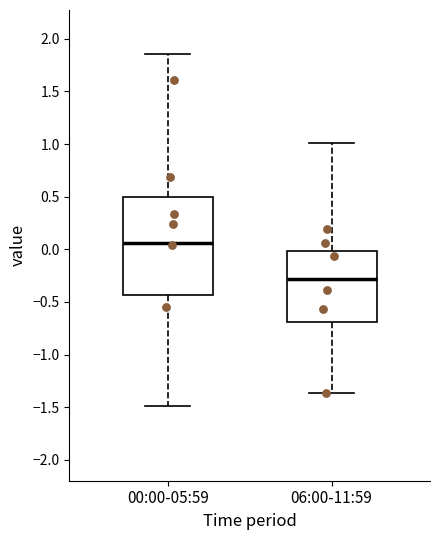

Reading left to right, read every box against the y-axis: the position of its median line, the range the box covers, and the ends of its whiskers. The values are not printed on the chart, so give them approximately, as read against the axis.

00:00-05:59: median 0.05, box -0.45 to 0.50, whiskers -1.50 to 1.85
06:00-11:59: median -0.30, box -0.70 to 0.00, whiskers -1.35 to 1.00